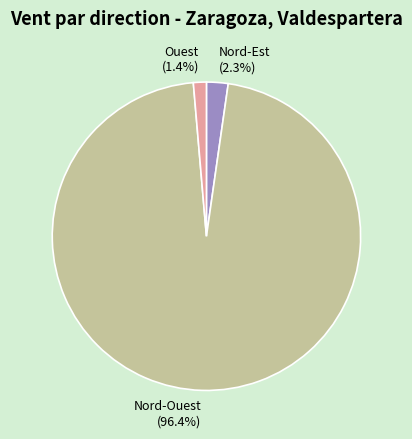

Between Nord-Est and Ouest, which is larger?

Nord-Est